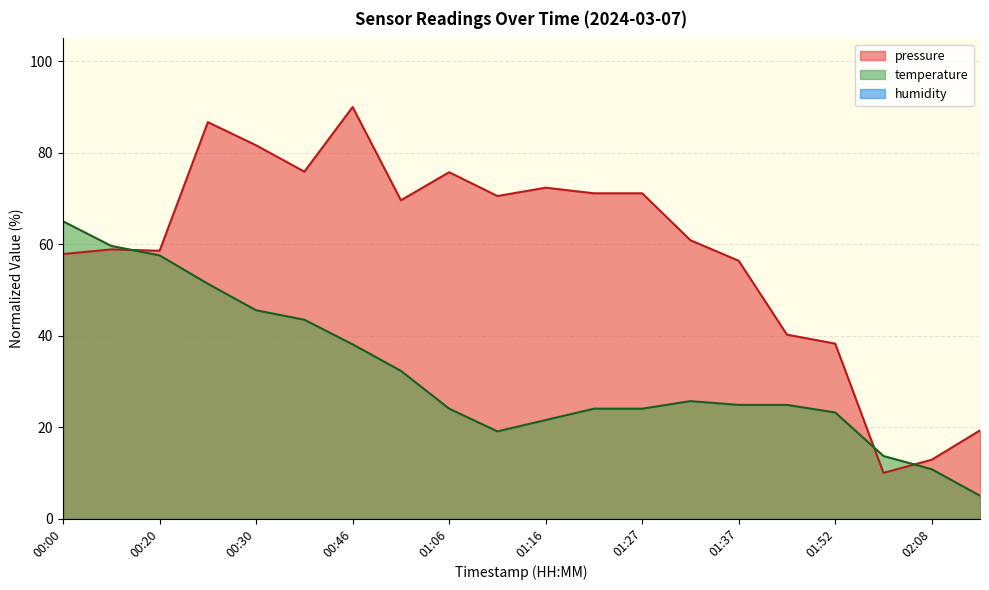

What is the total value across all series at 01:42?

65.1